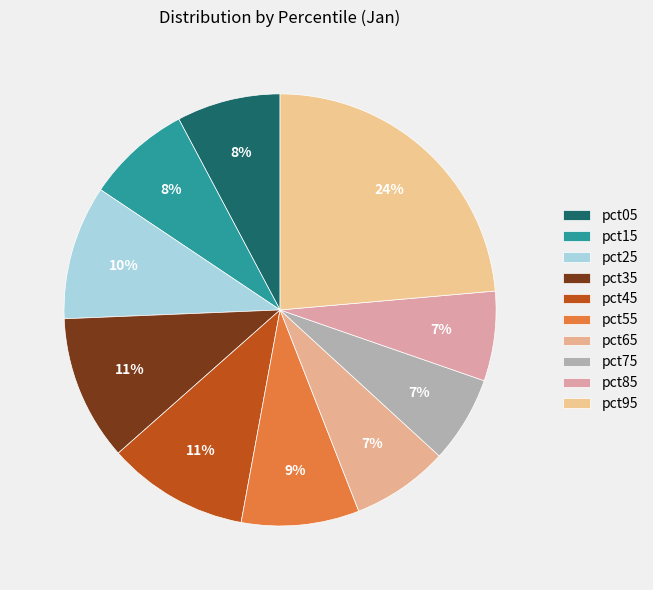

Does any single category account for the majority?

No